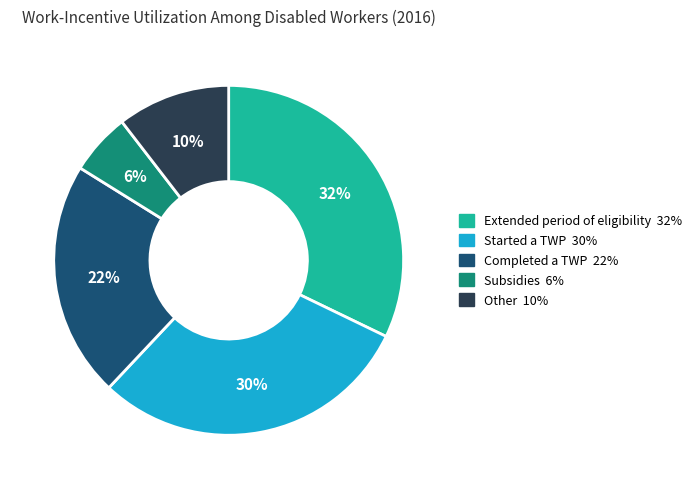

To the nearest percent, what is the difference between the largest and smallest slice percentages?

26%